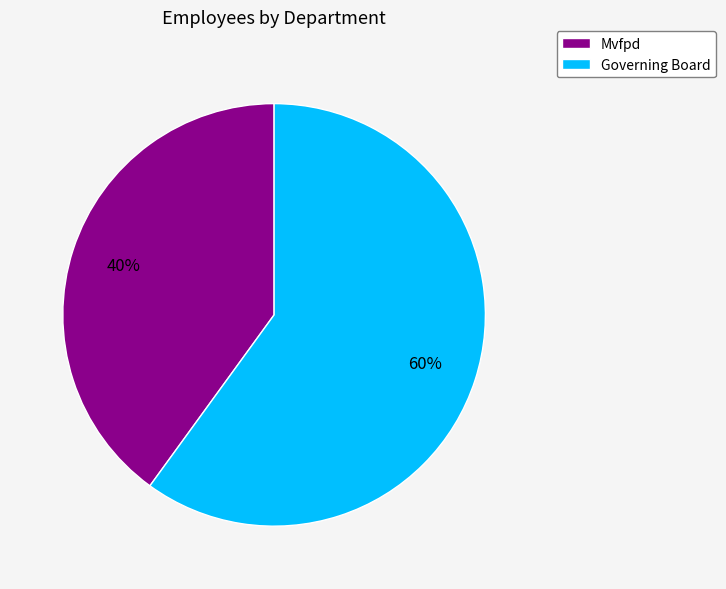

Does Governing Board represent more than half of the total?

Yes